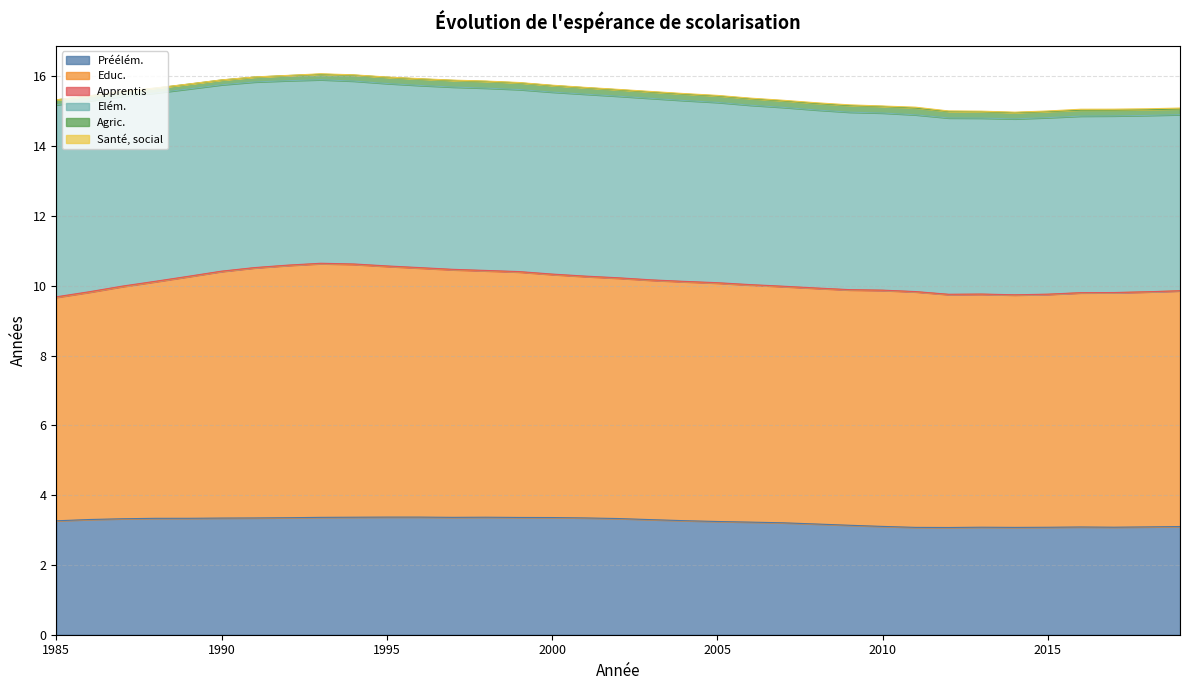

Does the chart have visible grid lines?

Yes